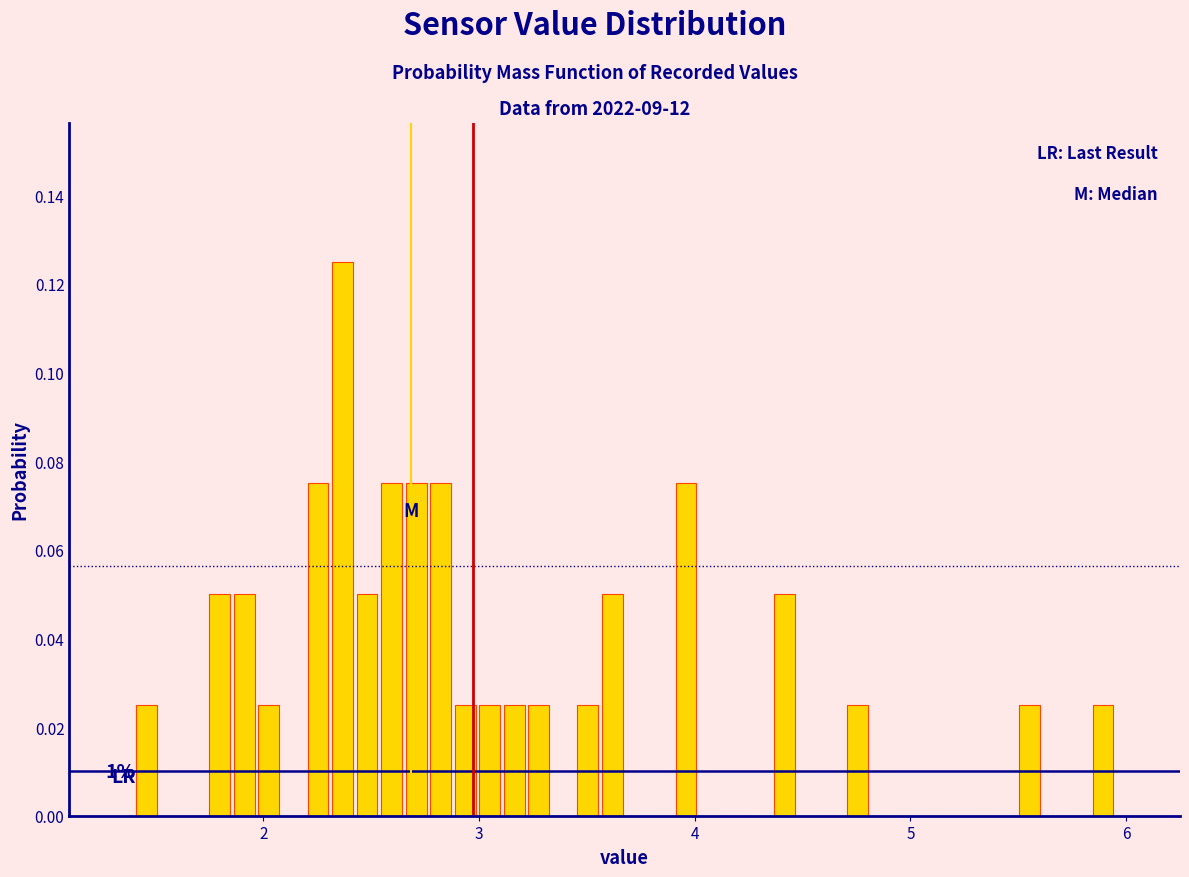

Read against the x-axis, roughly where is the centre of the tallest bar?

2.4